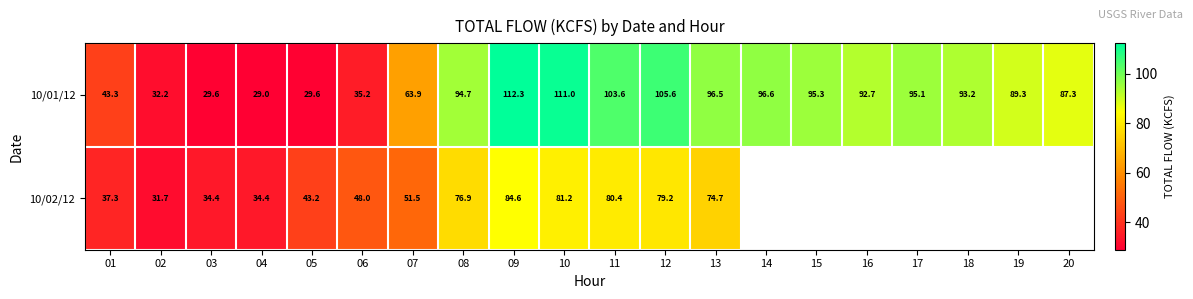

What is the difference between the maximum and minimum values in the 10/01/12 series?

83.3